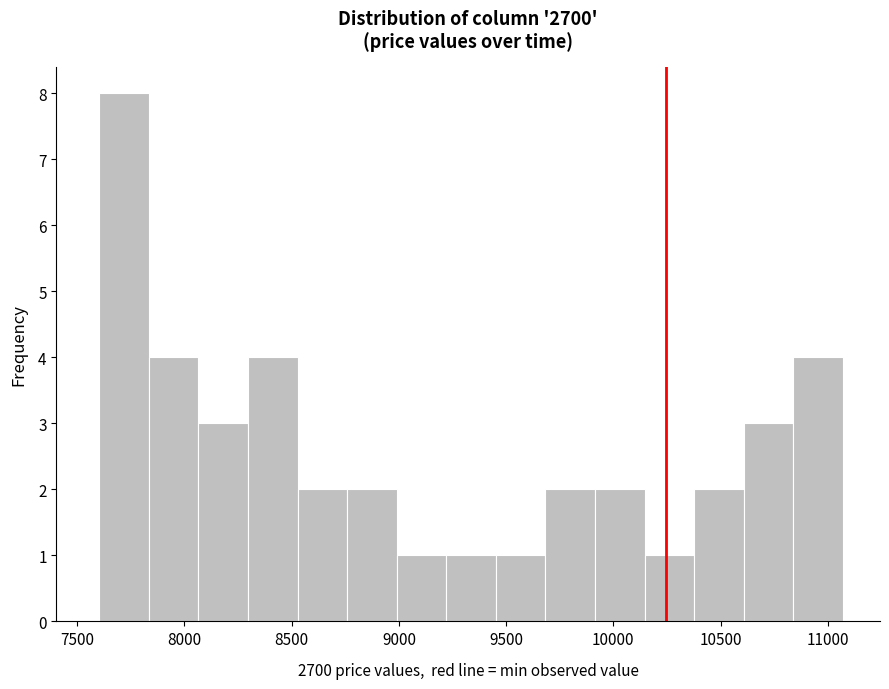

Reading left to right, list every bar in this chart as the range it spans on the x-axis followed by its height. Neither the bar edges nor the heights are printed on the chart, so give them approximately, as read against the axes.

7600 to 7850: 8
7850 to 8050: 4
8050 to 8300: 3
8300 to 8550: 4
8550 to 8750: 2
8750 to 9000: 2
9000 to 9200: 1
9200 to 9450: 1
9450 to 9700: 1
9700 to 9900: 2
9900 to 10150: 2
10150 to 10400: 1
10400 to 10600: 2
10600 to 10850: 3
10850 to 11050: 4